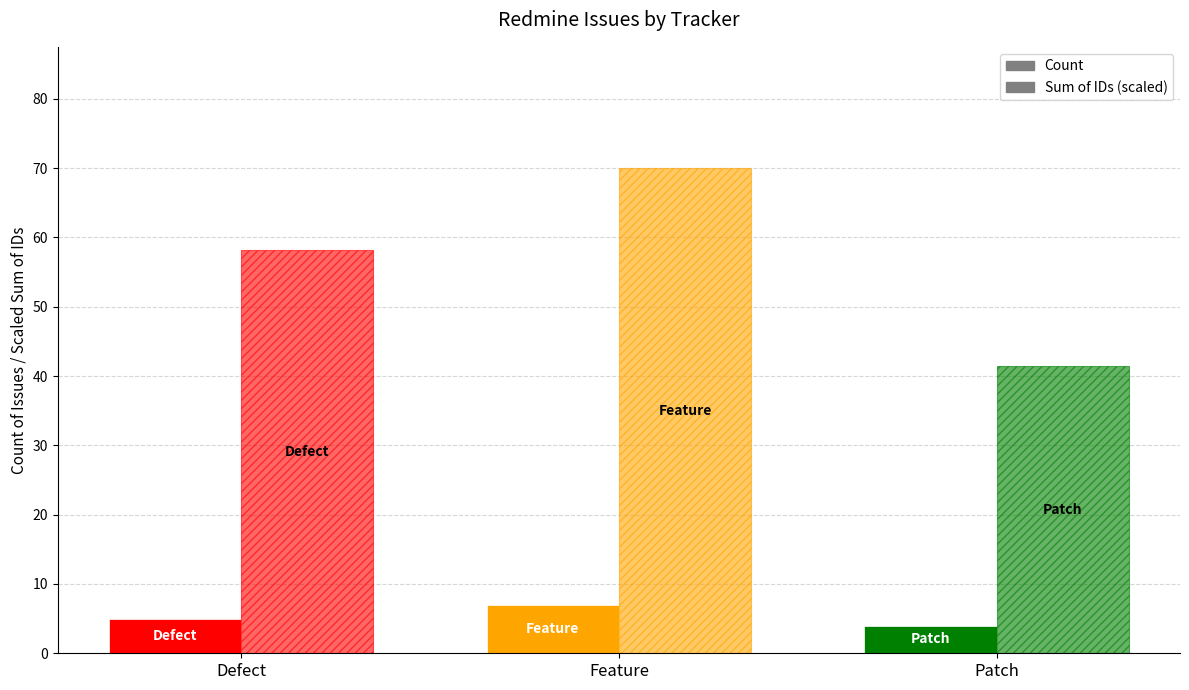

Reading left to right, list all the values displayed in this chart.

Count (Solid): Defect=5.0	Feature=7.0	Patch=4.0
Sum of IDs (Hatched): Defect=58.1	Feature=70.0	Patch=41.4